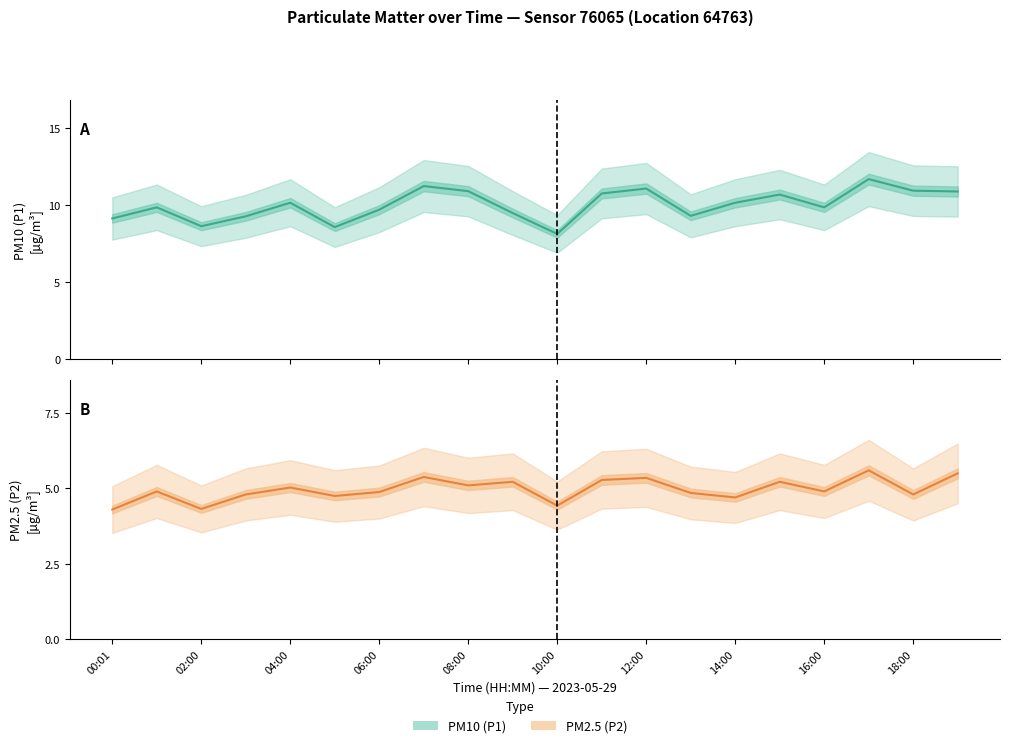

Read the P1 value at 16:00.

9.8